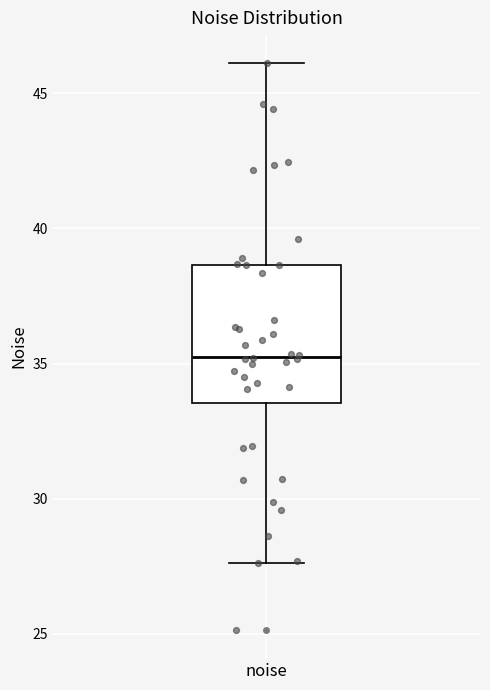

Where does the median line of the box for noise sit on the y-axis? The values are not printed on the chart, so give them approximately, as read against the axis.

35.0